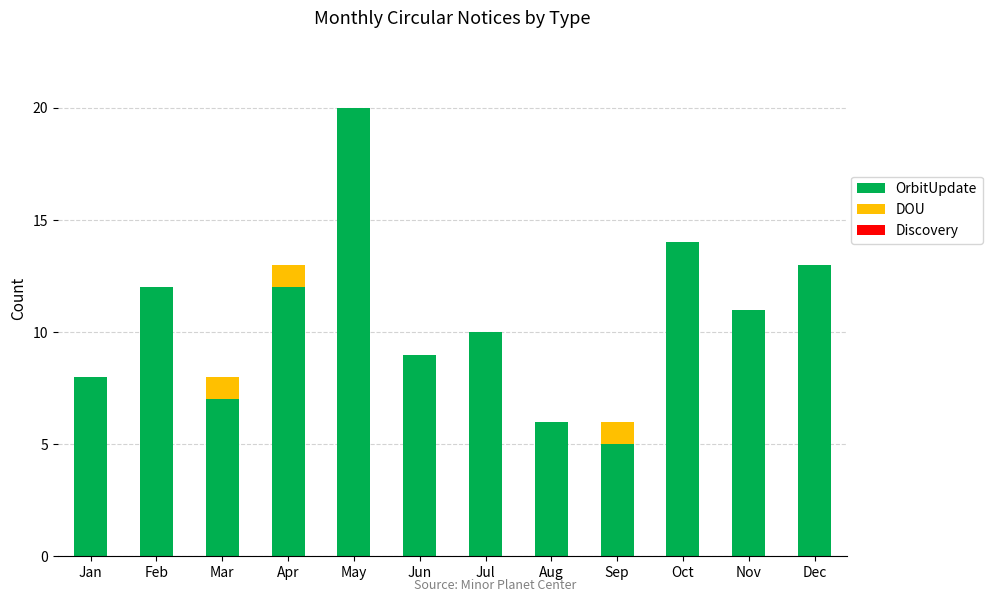

True or false: OrbitUpdate has a value of 14 at Oct.

True